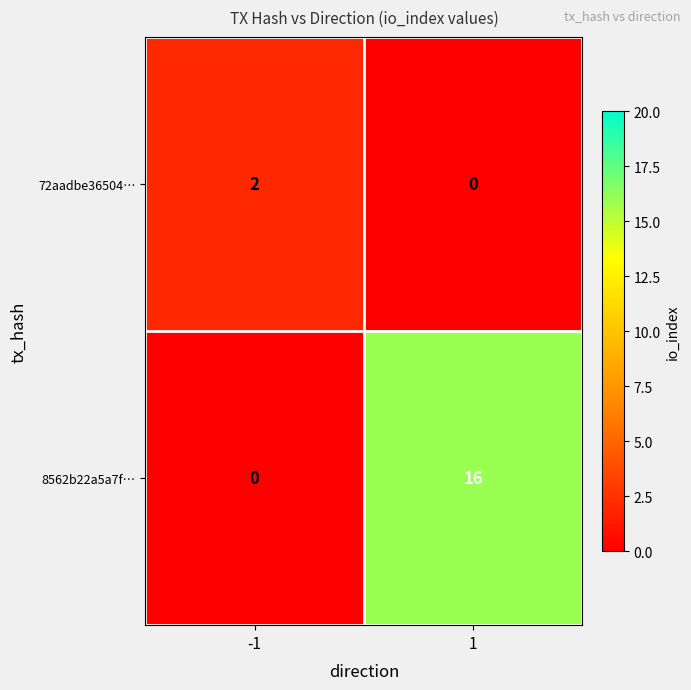

Reading left to right, what are all the values shown in this chart?

72aadbe36504…: -1=2	1=0
8562b22a5a7f…: -1=0	1=16